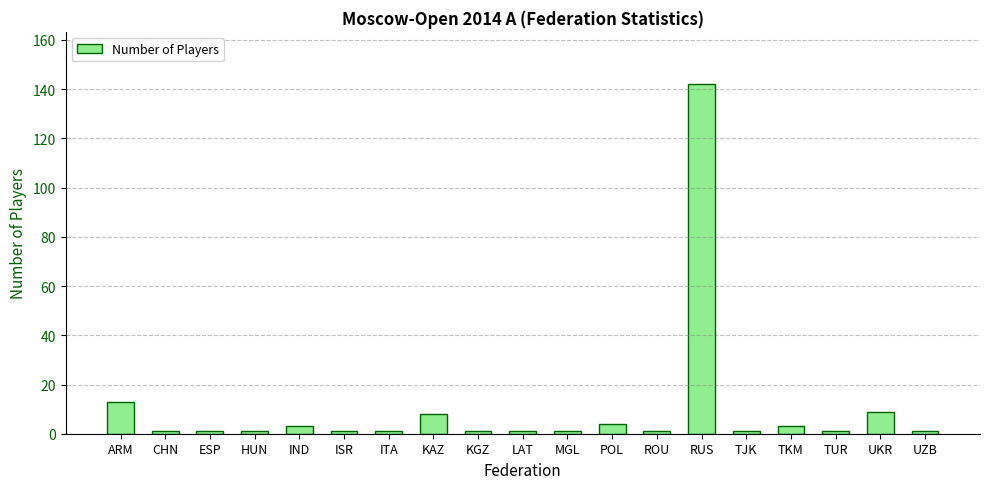

What is the sum of the values at HUN and ISR?

2